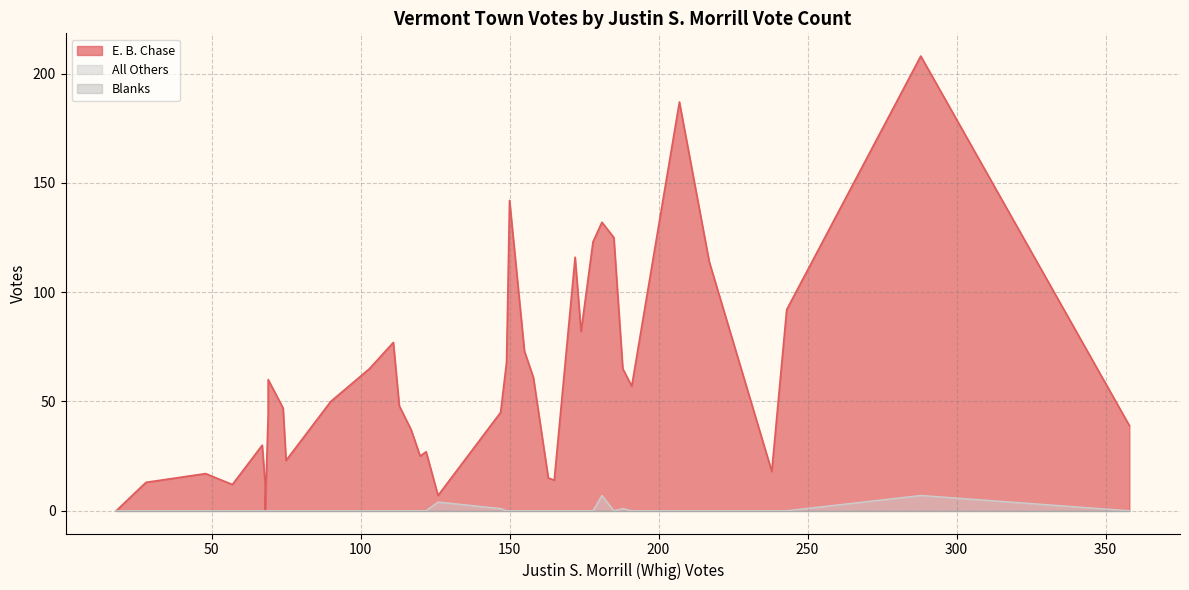

Is it true that E. B. Chase equals 19 at Cavendish?

False